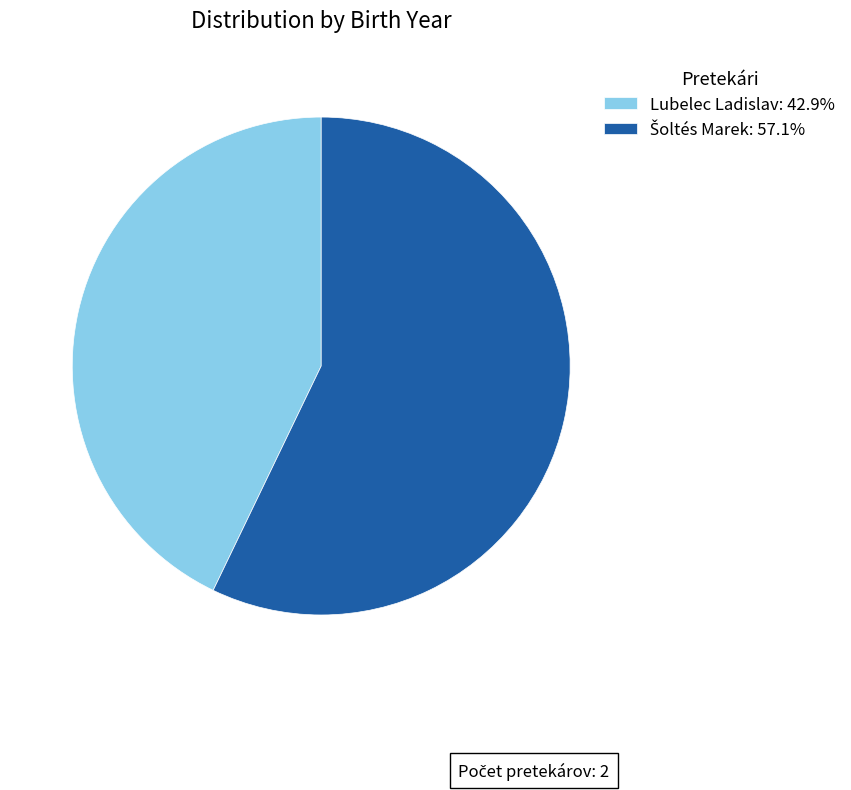

Is Lubelec Ladislav: 42.9% the majority of the pie?

No